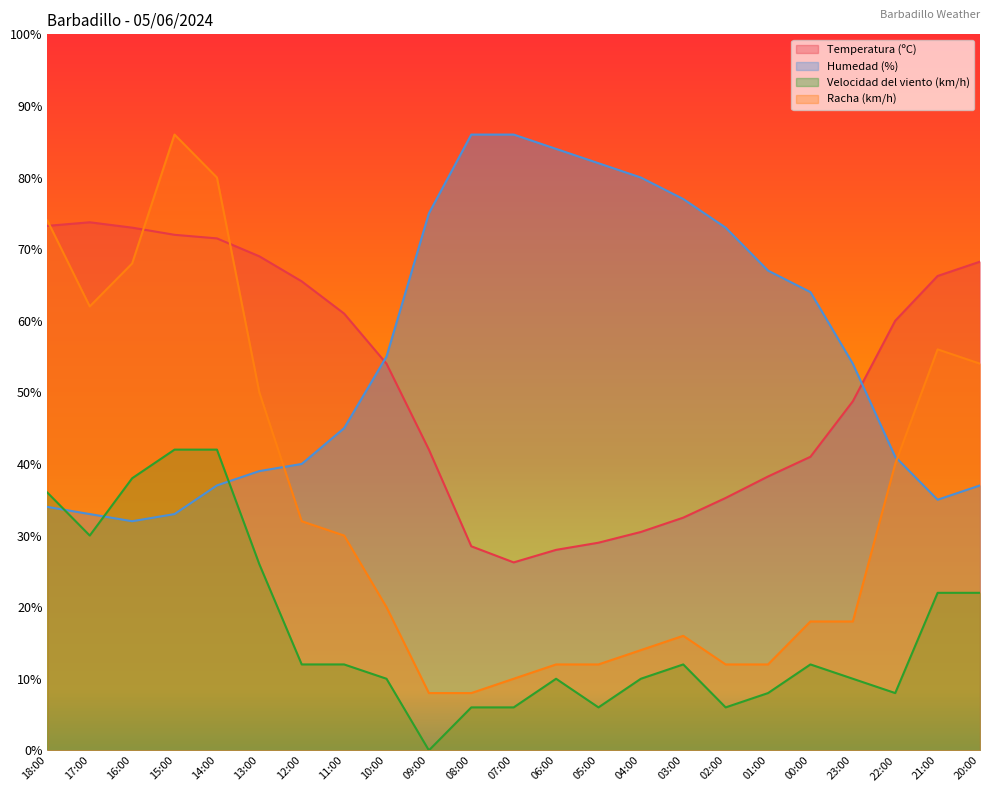

The value of Velocidad del viento (km/h) at 14:00 is 42.0. True or false?

True